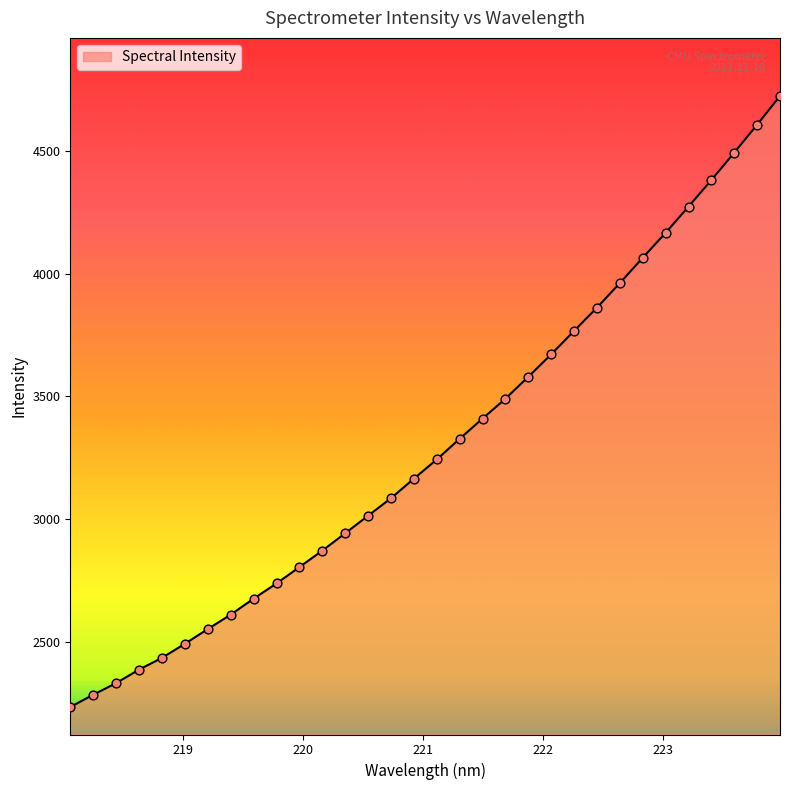

What is the difference between the maximum and minimum values?

2485.9